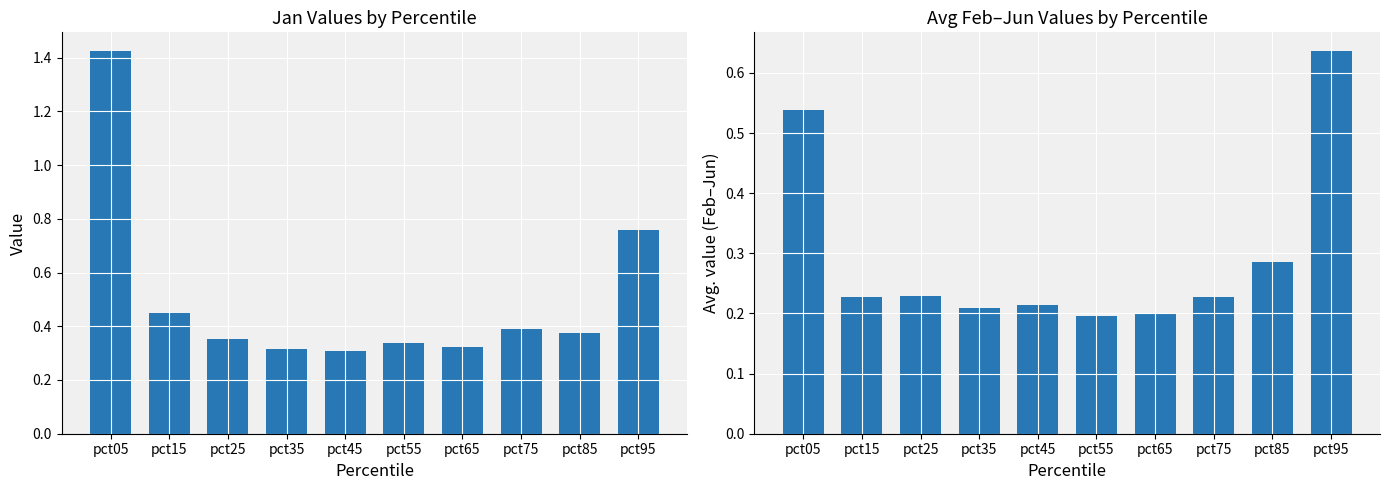

How many Avg(Feb-Jun) values are between 0 and 1?

10